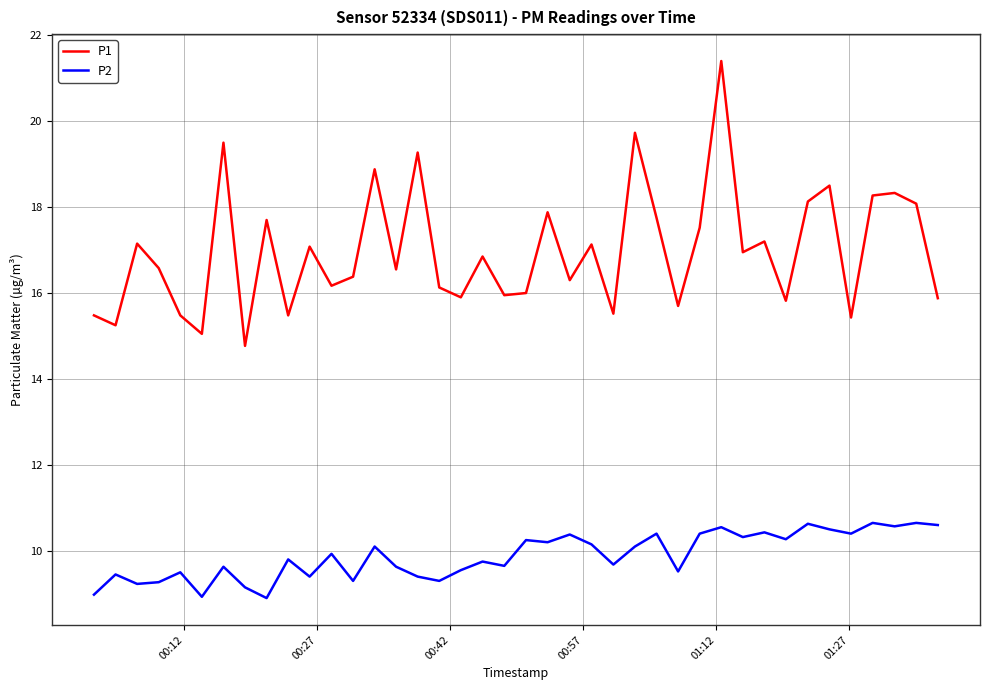

What is the smallest value displayed?

8.9